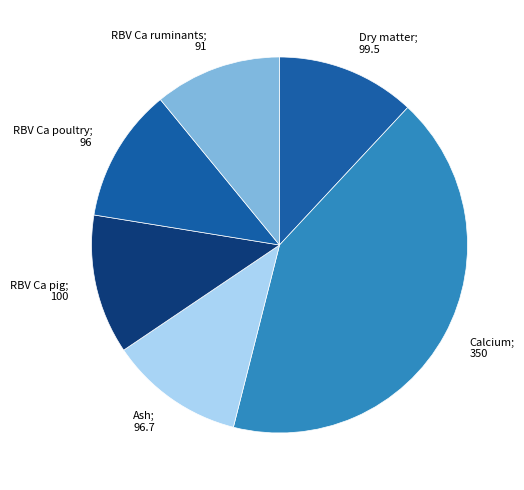

How many slices are in this pie chart?

6